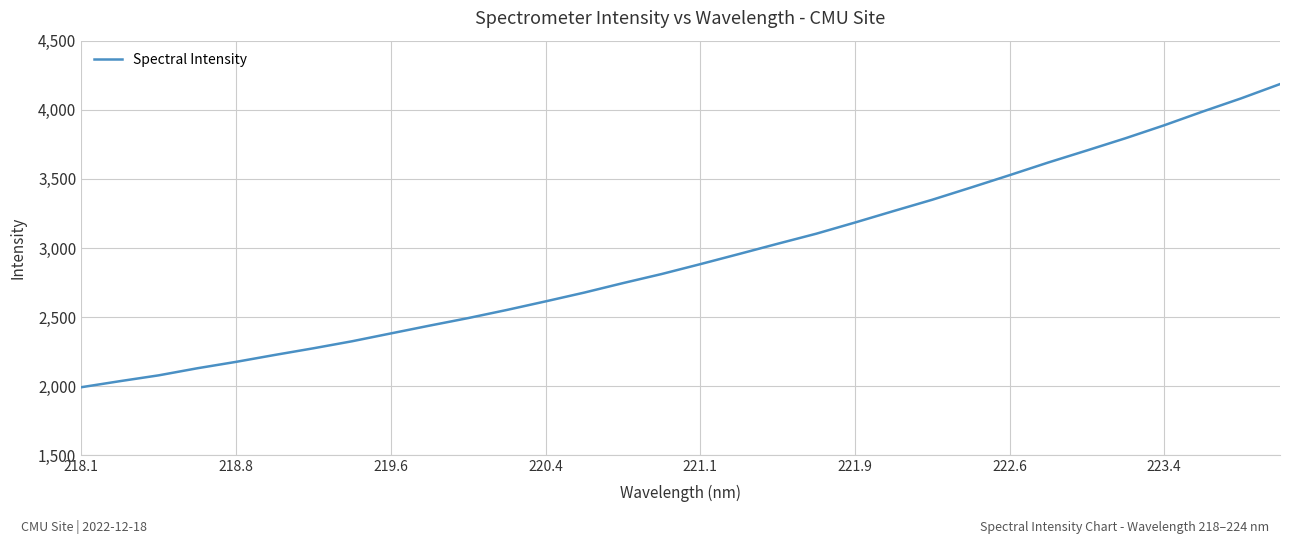

What is the maximum value shown in the chart?

4185.9